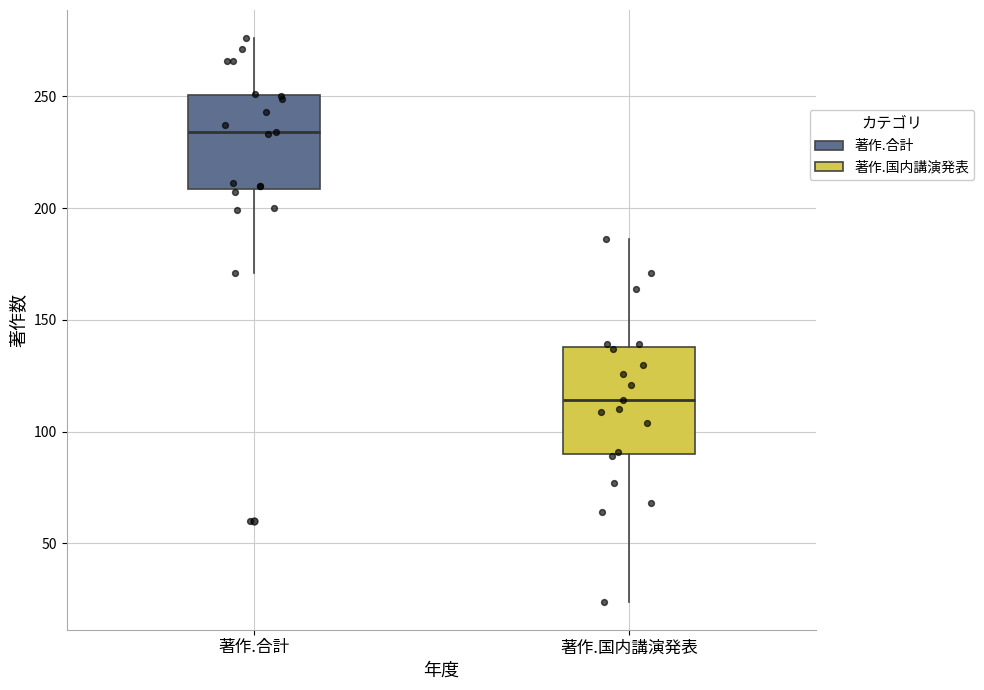

Reading left to right, transcribe this box plot: for each box, give where its median line is, the range the box spans, and where its two whiskers end, as read against the y-axis. The values are not printed on the chart, so give them approximately, as read against the axis.

著作.合計: median 235, box 210 to 250, whiskers 170 to 275
著作.国内講演発表: median 115, box 90 to 140, whiskers 25 to 185